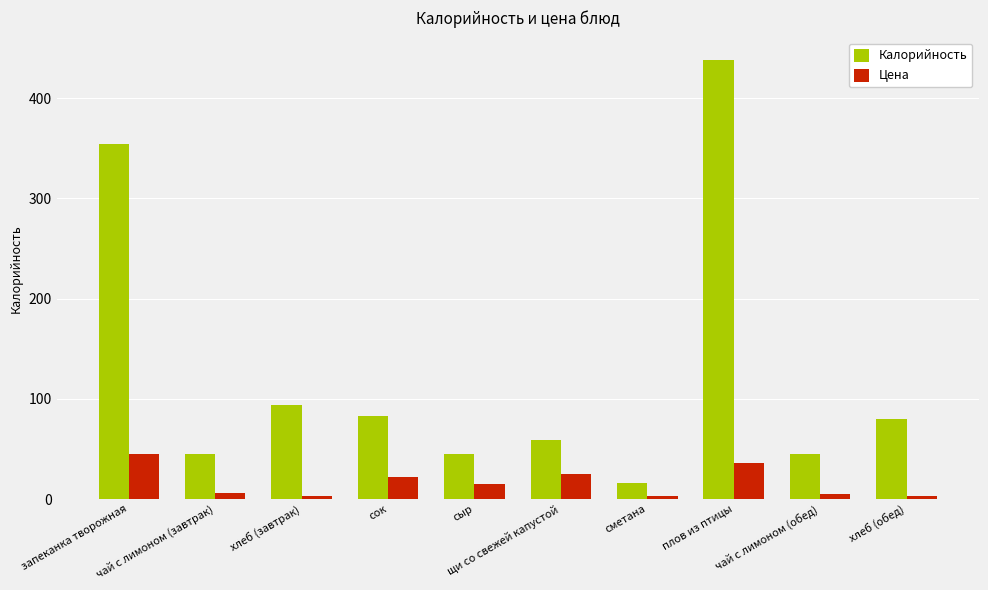

What is the lowest value of the Калорийность series?

16.2